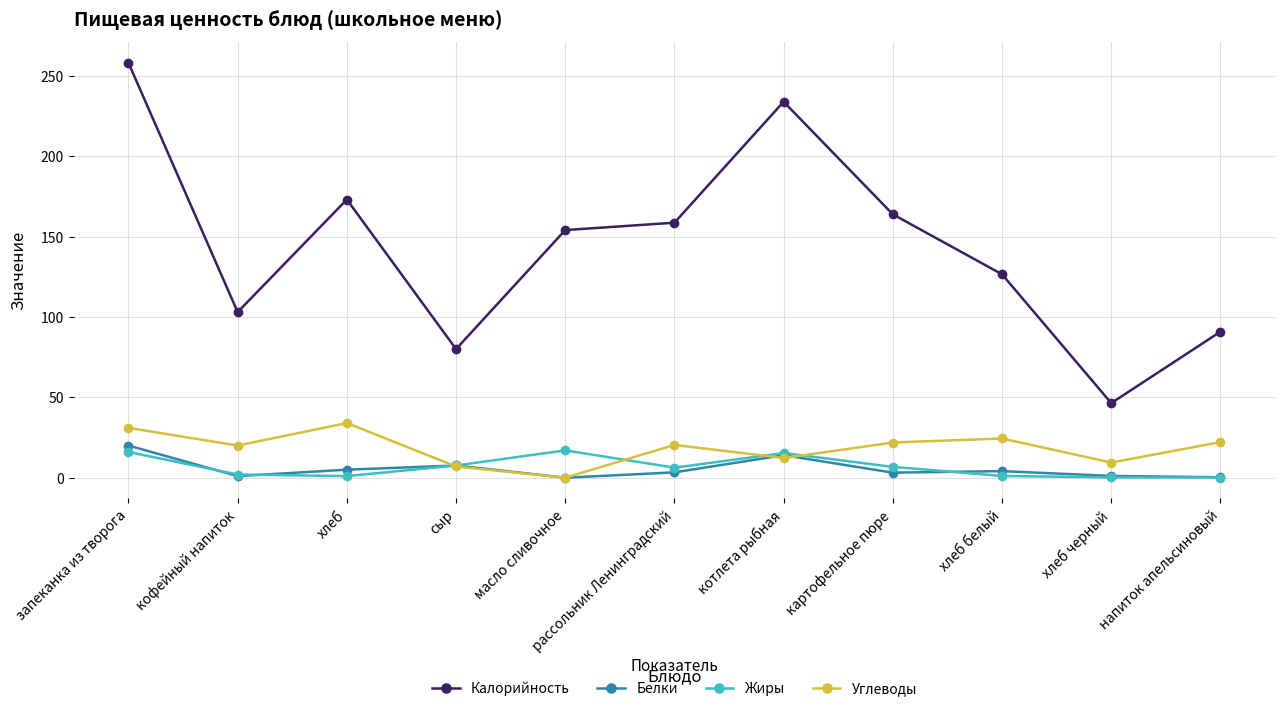

Is the value of Углеводы at запеканка из творога greater than the value of Жиры at котлета рыбная?

Yes